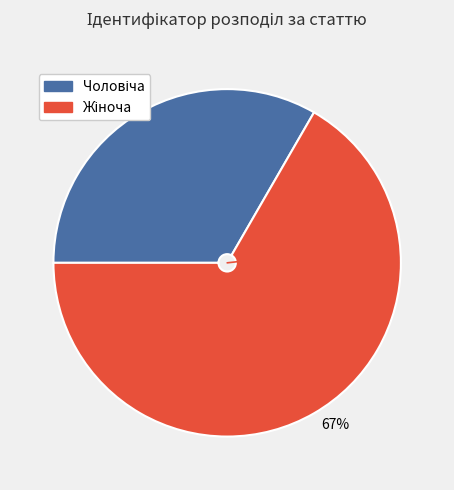

Is it true that 67% is 67% of the pie?

True